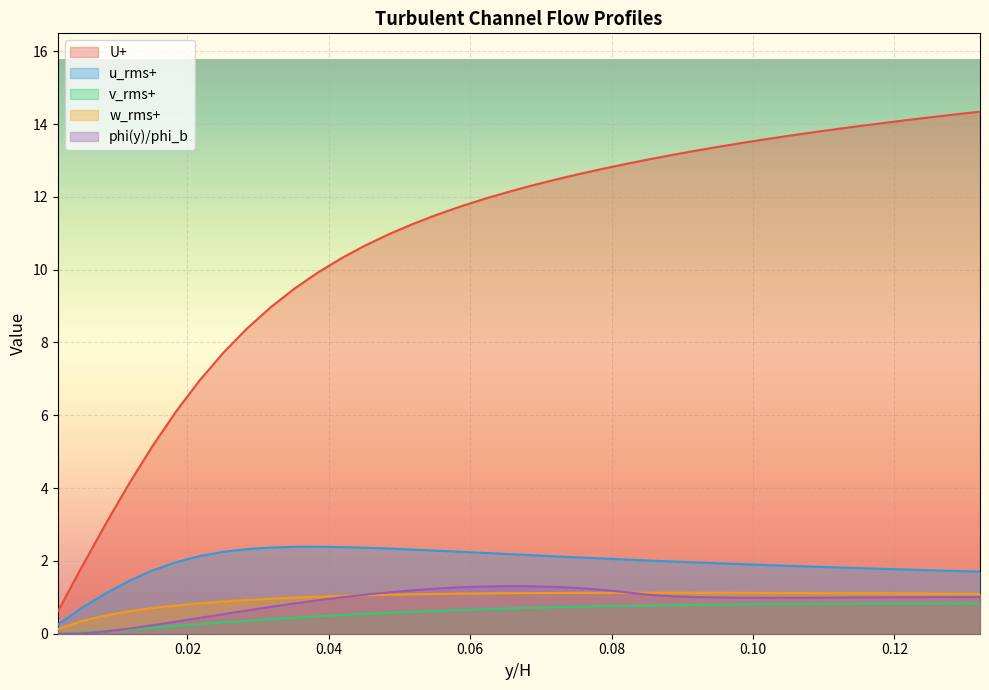

True or false: w_rms+ and U+ intersect in this chart.

False